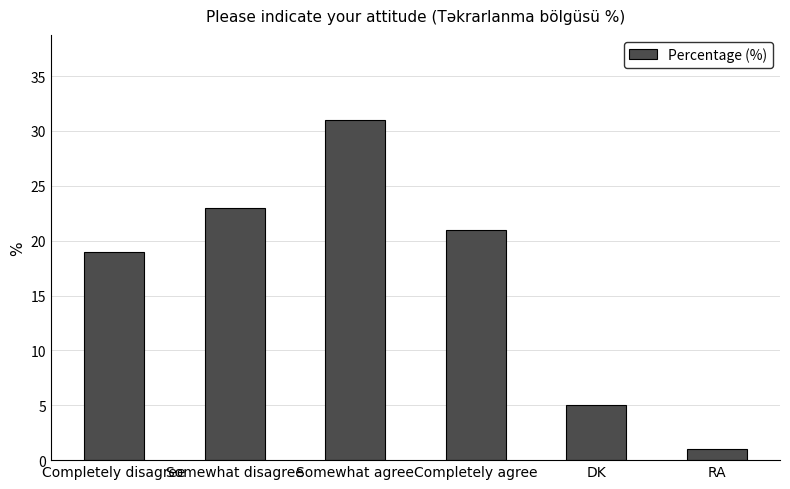

Reading left to right, what are all the values shown in this chart?

19	23	31	21	5	1